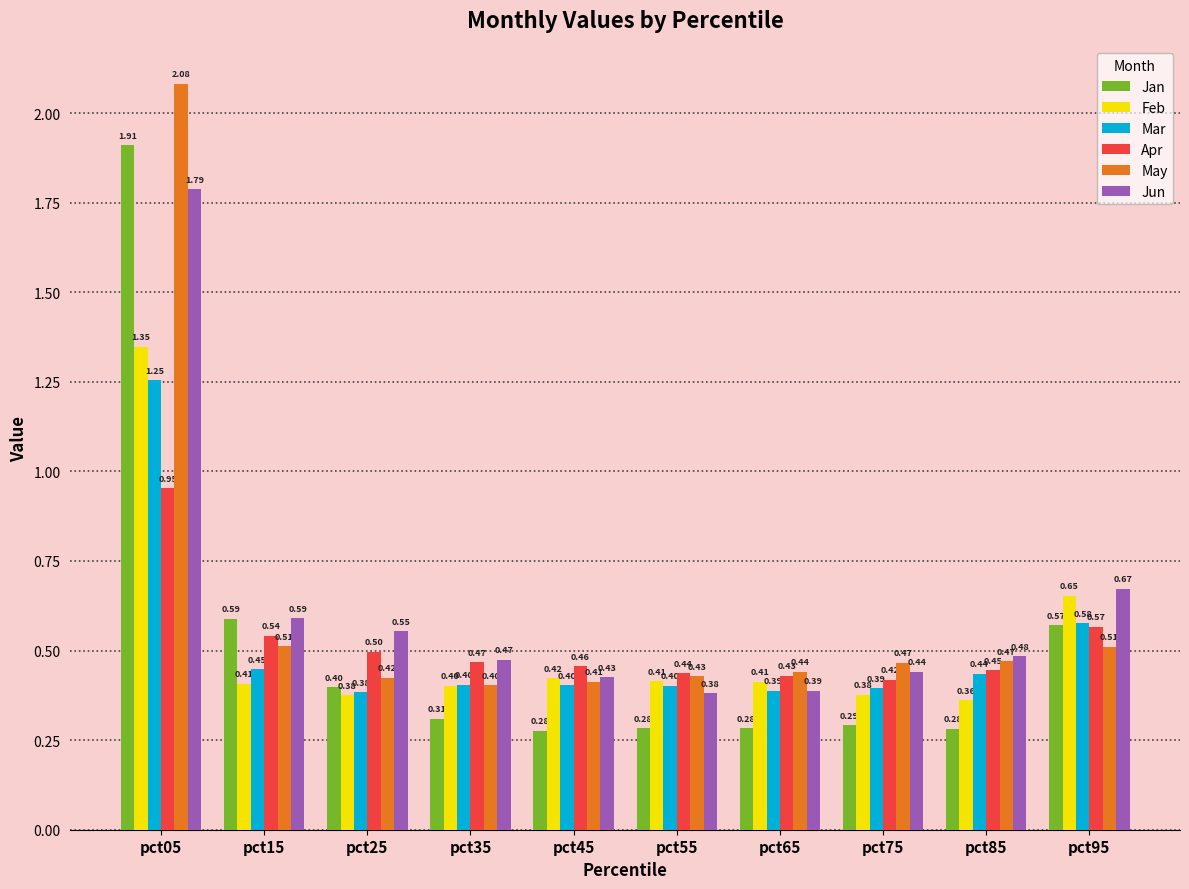

What is the spread (max minus min) of values at pct45?

0.2